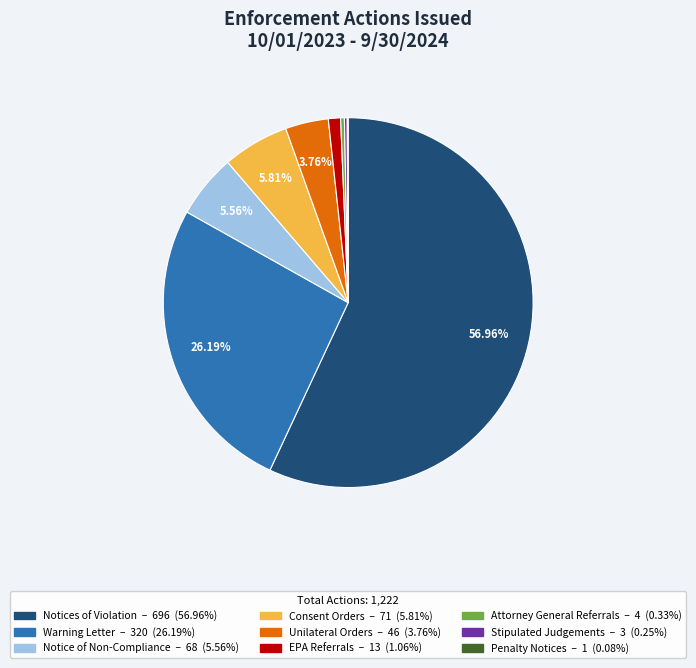

Does Warning Letter account for over 50% of the chart?

No